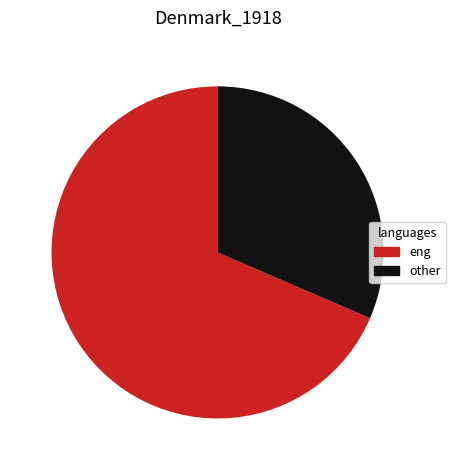

What is the smallest slice in the pie chart?

other